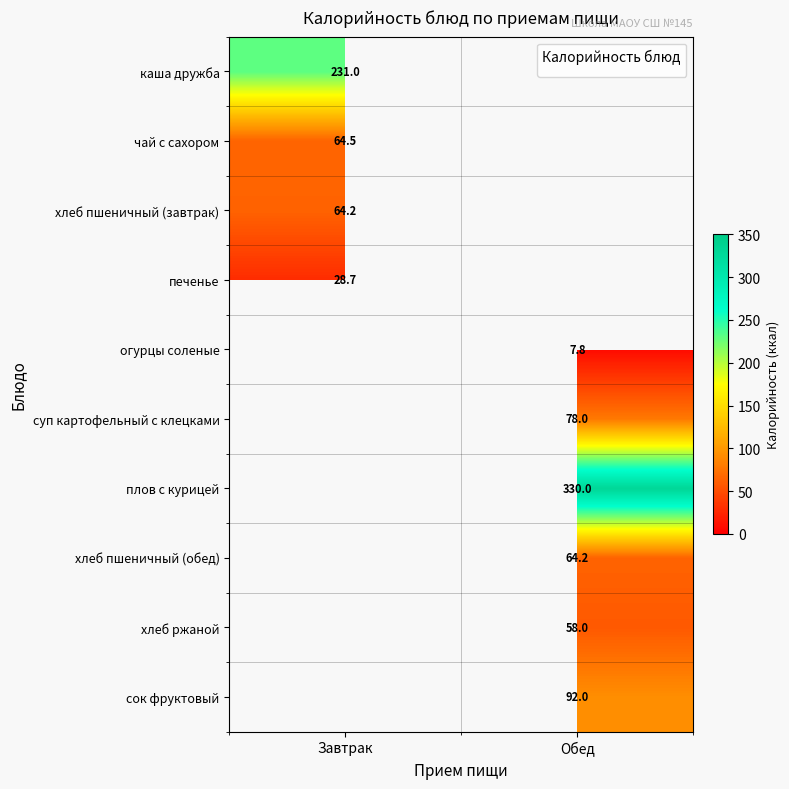

True or false: сок фруктовый has a value of 20.6 at Обед.

False